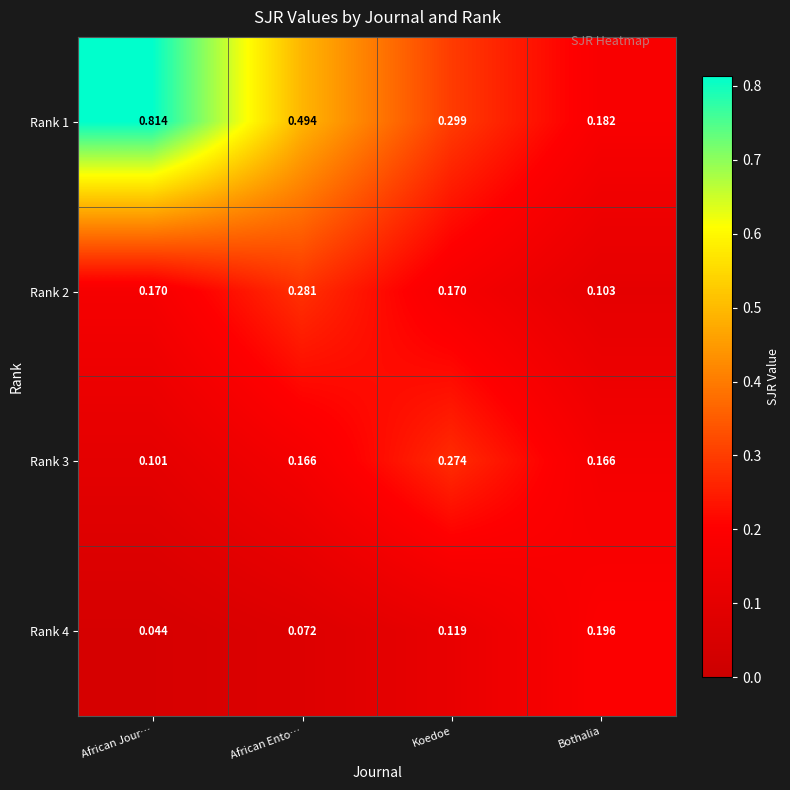

Is the value of Rank 1 at Bothalia greater than the value of Rank 3 at African Ento…?

Yes